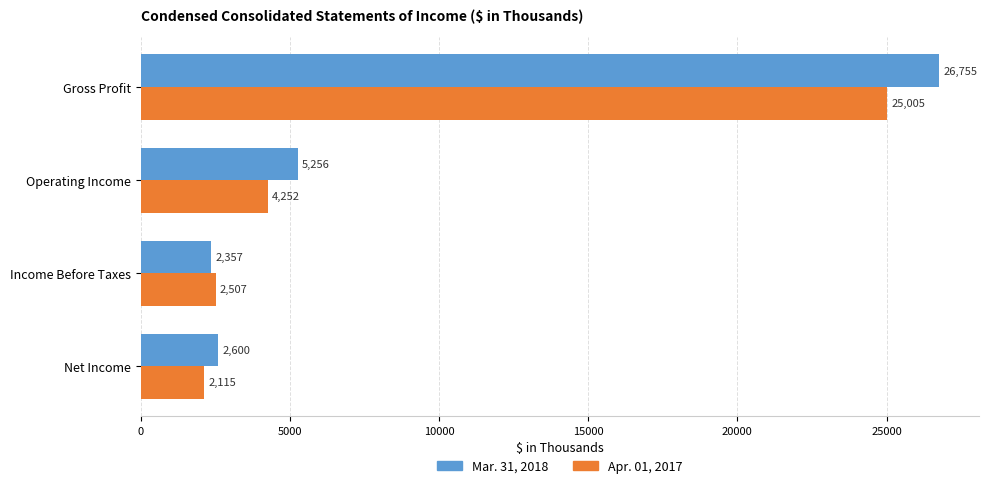

Which category has the lowest value across all series?

Net Income